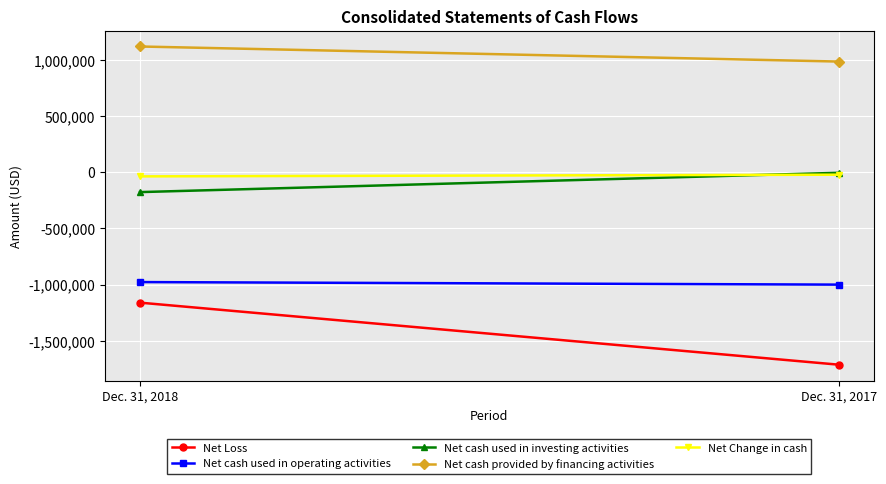

Which series changed the most between Dec. 31, 2018 and Dec. 31, 2017?

Net Loss